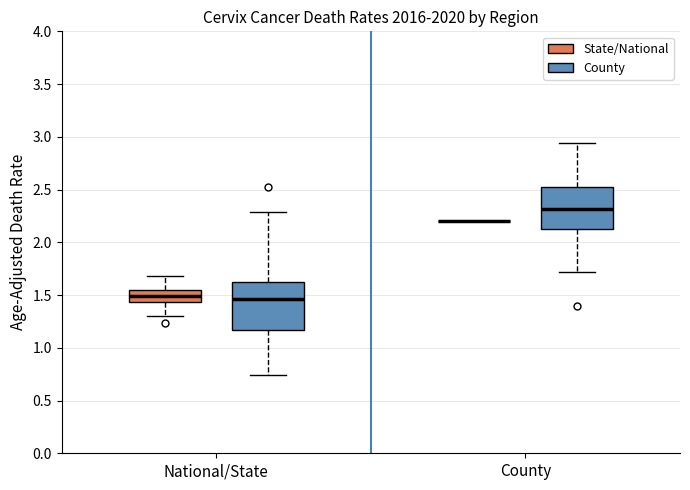

Comparing the boxes themselves (not the whiskers), which one is the tallest?

National/State (County)